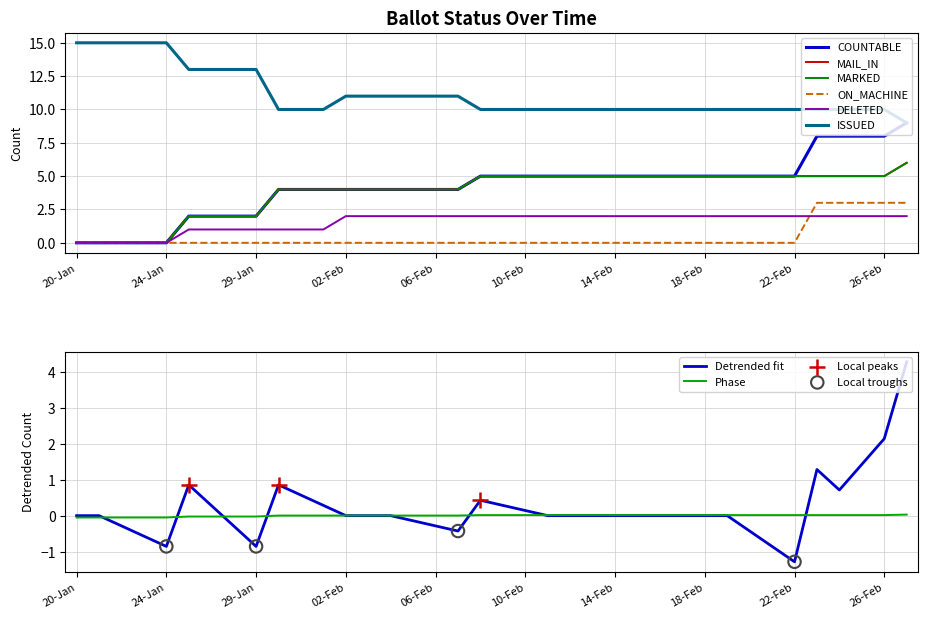

At which category is the sum across all series the highest?

27-Feb